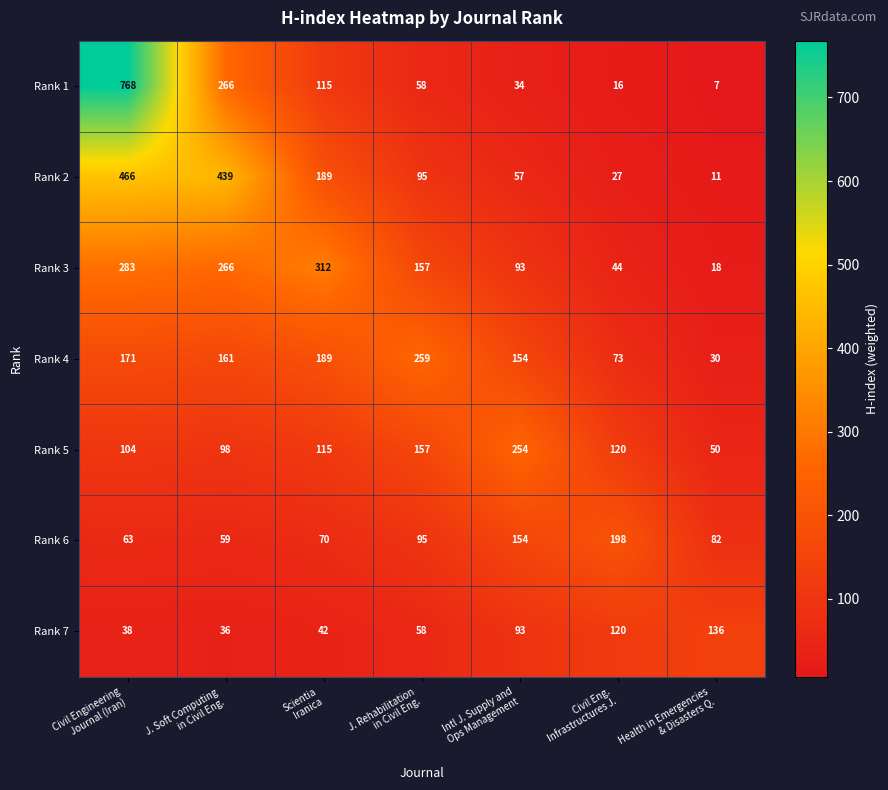

Count the number of data series in this chart.

7